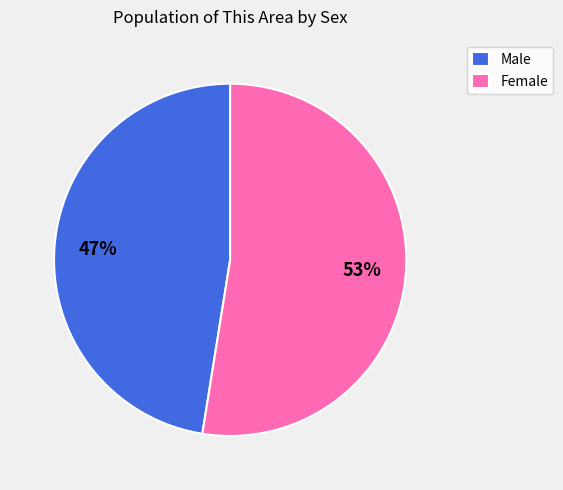

Is Female the majority of the pie?

Yes